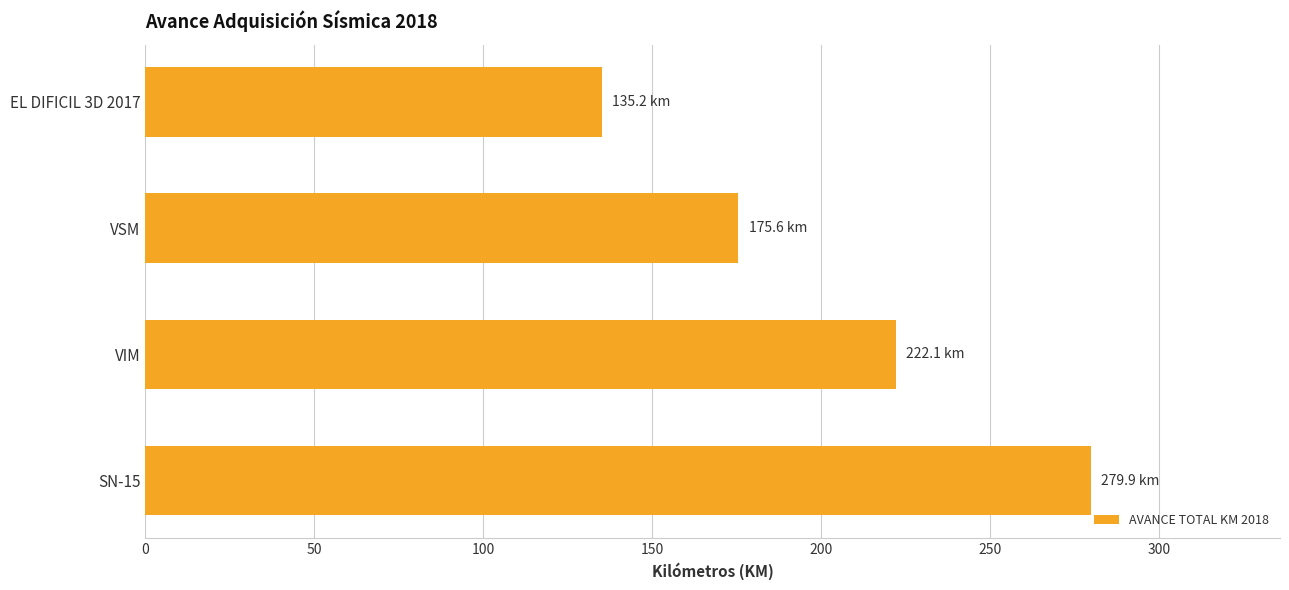

List the labels in order of value, largest first.

SN-15, VIM, VSM, EL DIFICIL 3D 2017